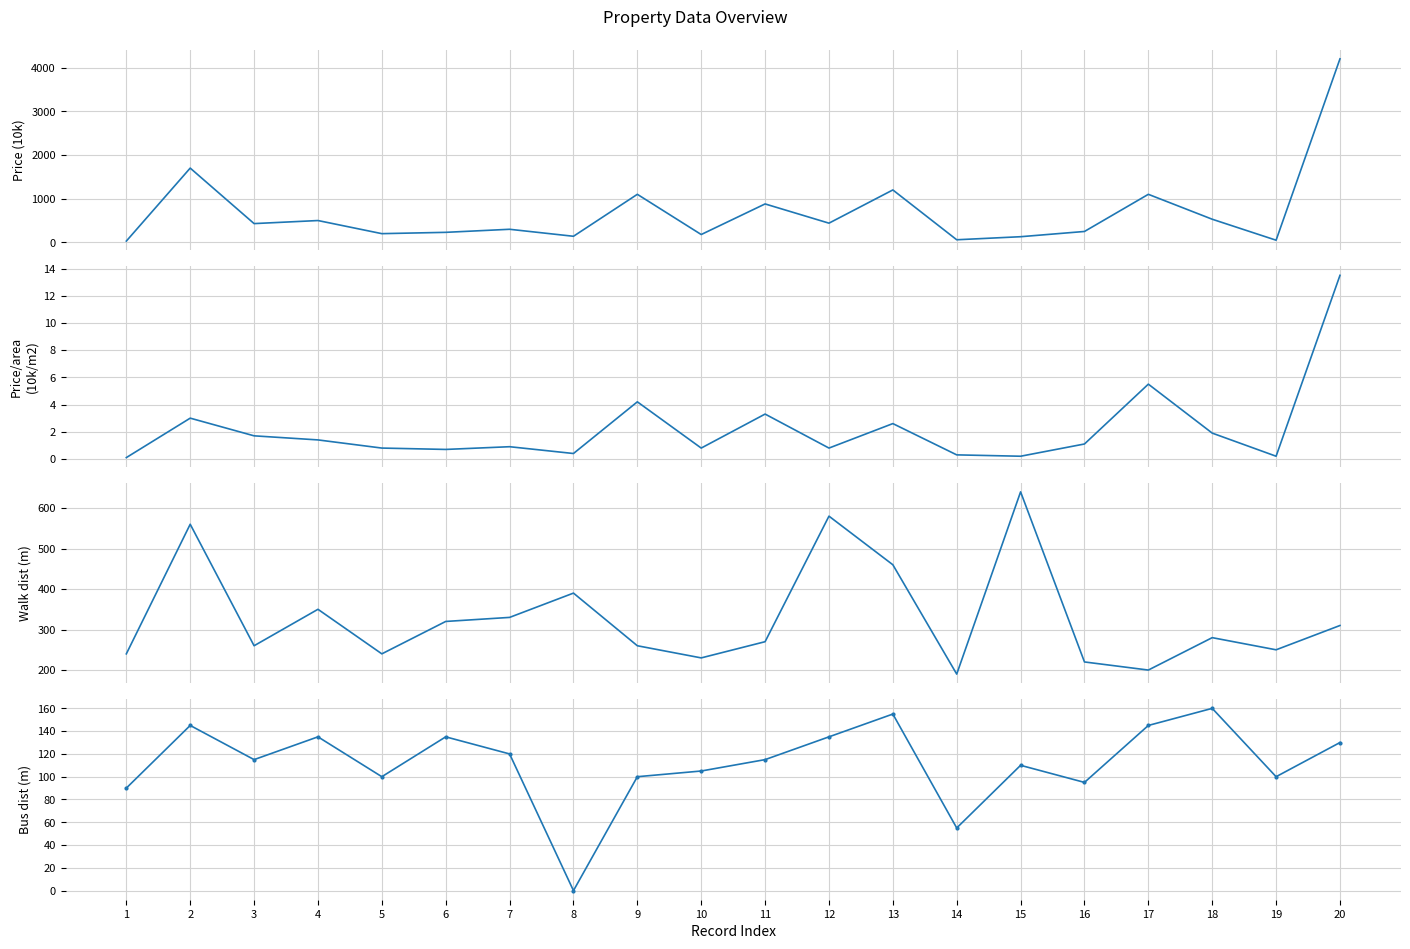

What is the total value across all series at 8?

530.4